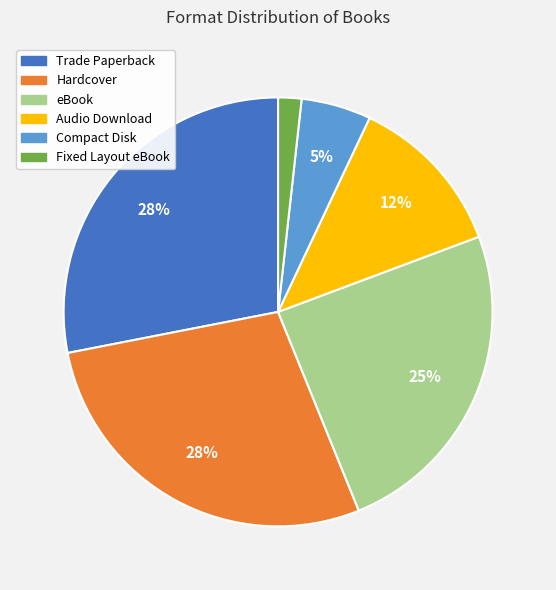

Combined, do Compact Disk and Trade Paperback account for over 50%?

No